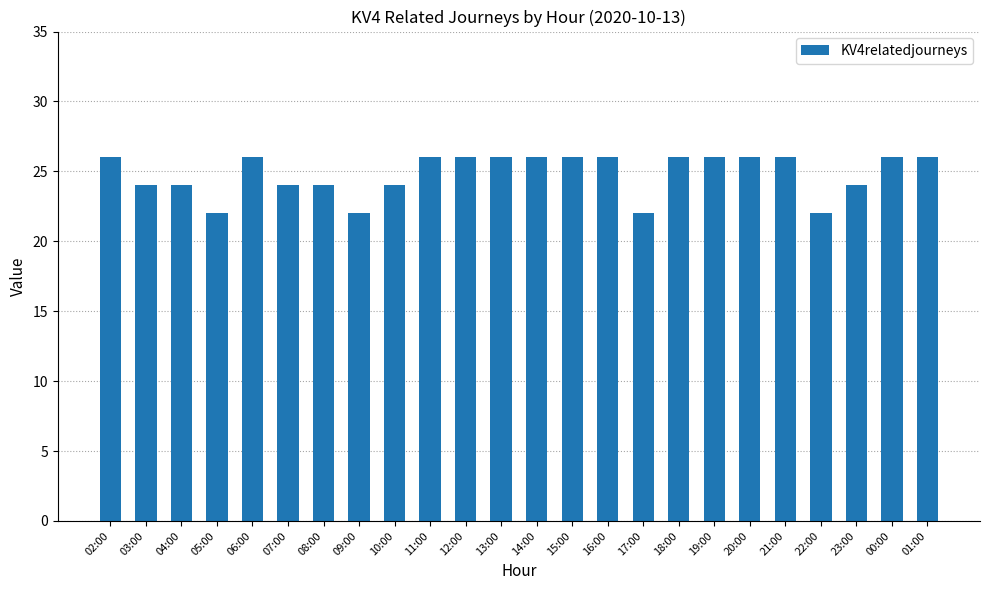

True or false: the data shows 38 at 07:00.

False